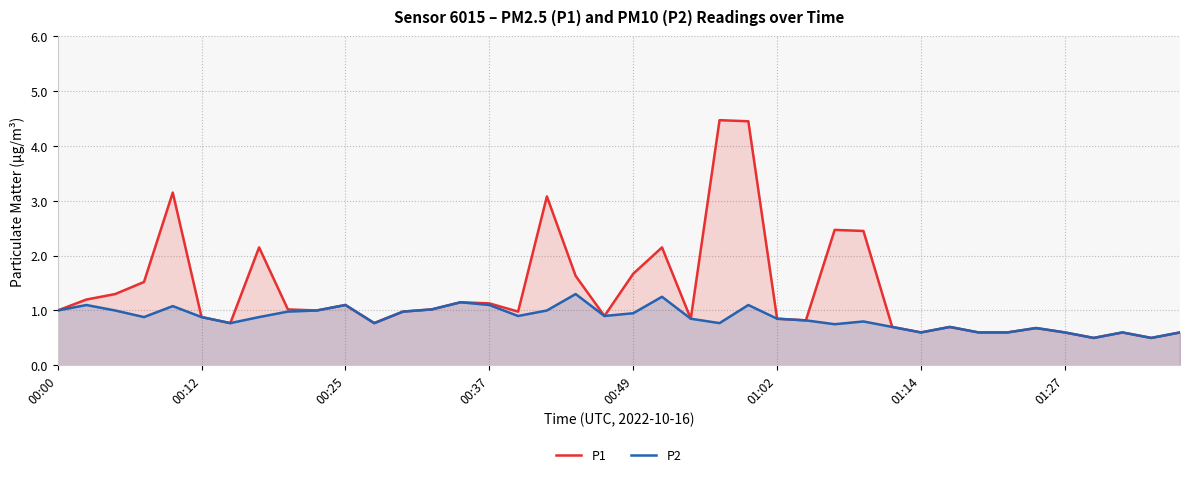

Reading left to right, list all the values displayed in this chart.

P1: 1.0	1.2	1.3	1.5	3.1	0.9	0.8	2.1	1.0	1.0	1.1	0.8	1.0	1.0	1.1	1.1	1.0	3.1	1.6	0.9	1.7	2.1	0.8	4.5	4.5	0.8	0.8	2.5	2.5	0.7	0.6	0.7	0.6	0.6	0.7	0.6	0.5	0.6	0.5	0.6
P2: 1.0	1.1	1.0	0.9	1.1	0.9	0.8	0.9	1.0	1.0	1.1	0.8	1.0	1.0	1.1	1.1	0.9	1.0	1.3	0.9	0.9	1.2	0.8	0.8	1.1	0.8	0.8	0.8	0.8	0.7	0.6	0.7	0.6	0.6	0.7	0.6	0.5	0.6	0.5	0.6